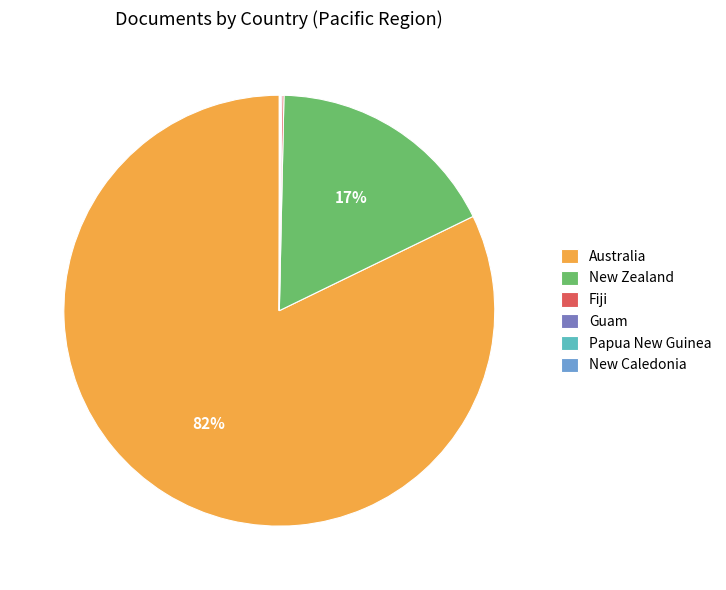

Which category accounts for the majority?

Australia